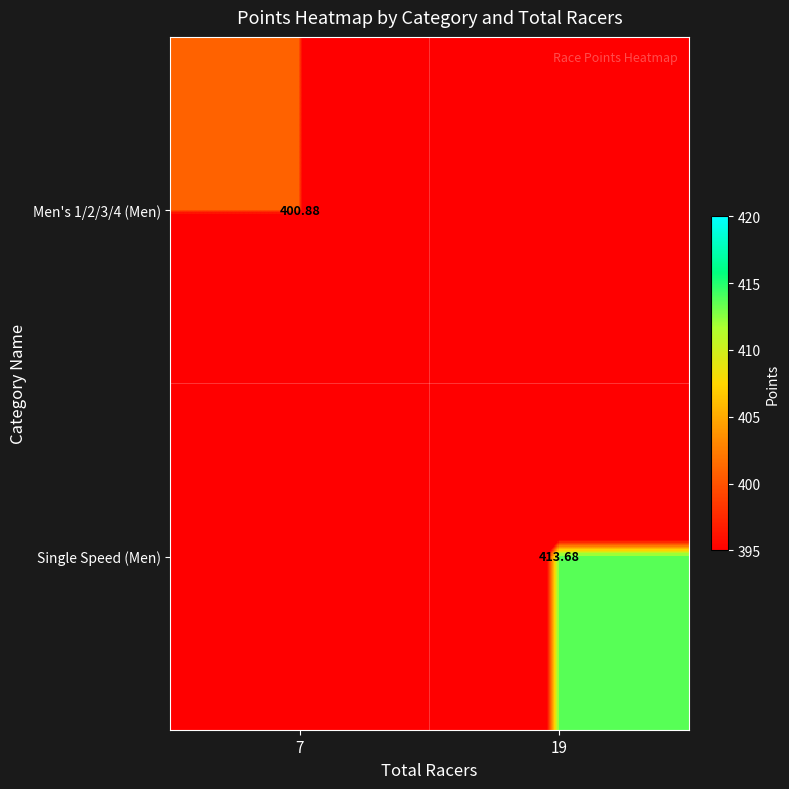

Is the value of Men's 1/2/3/4 (Men) at 7 greater than the value of Single Speed (Men) at 19?

No